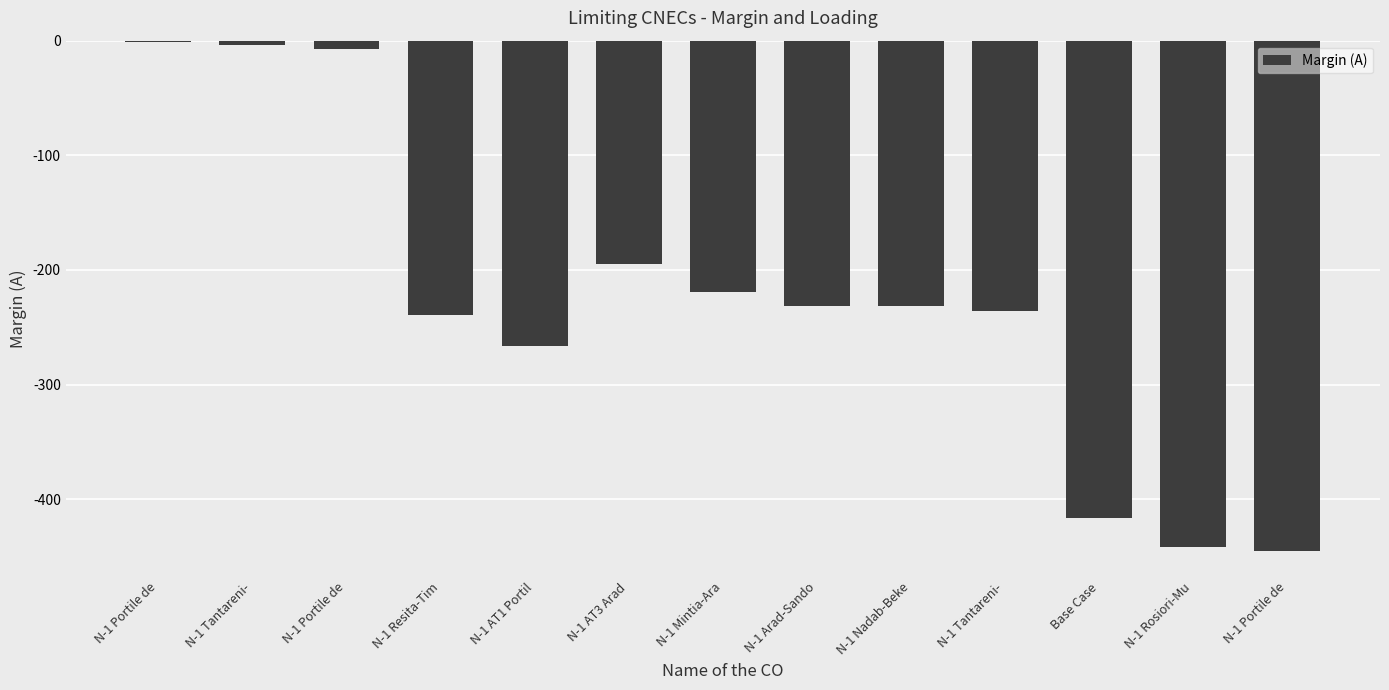

Are the bars horizontal?

No